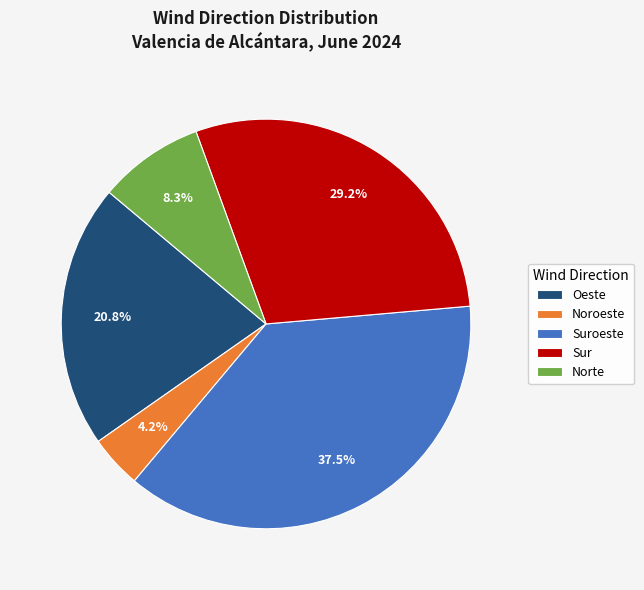

To the nearest percent, what is the average slice percentage?

20%